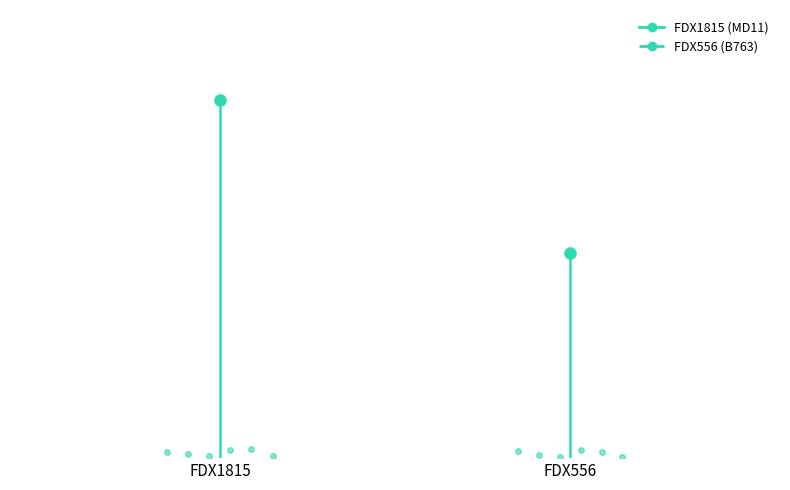

Which series has the largest range (max minus min)?

FDX1815